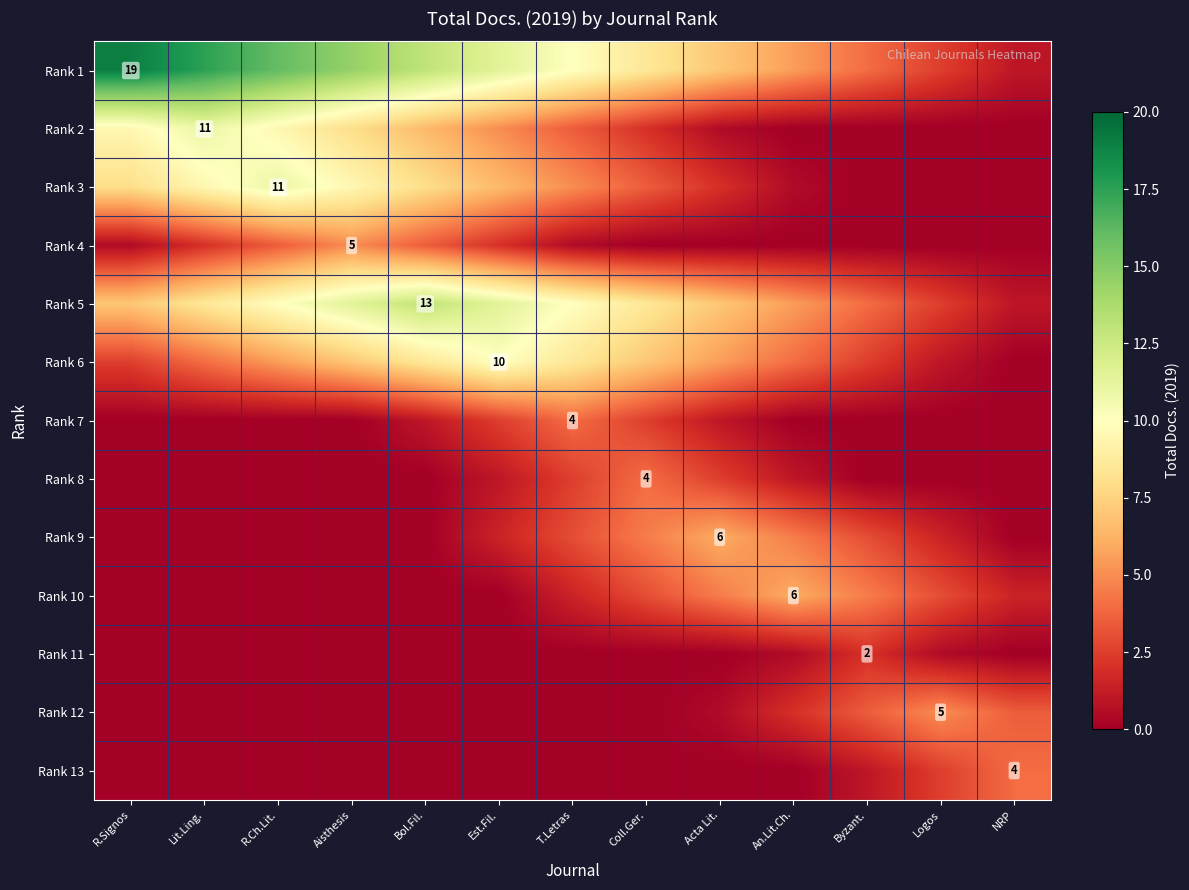

At which category does the chart reach its minimum across all series?

An.Lit.Ch.